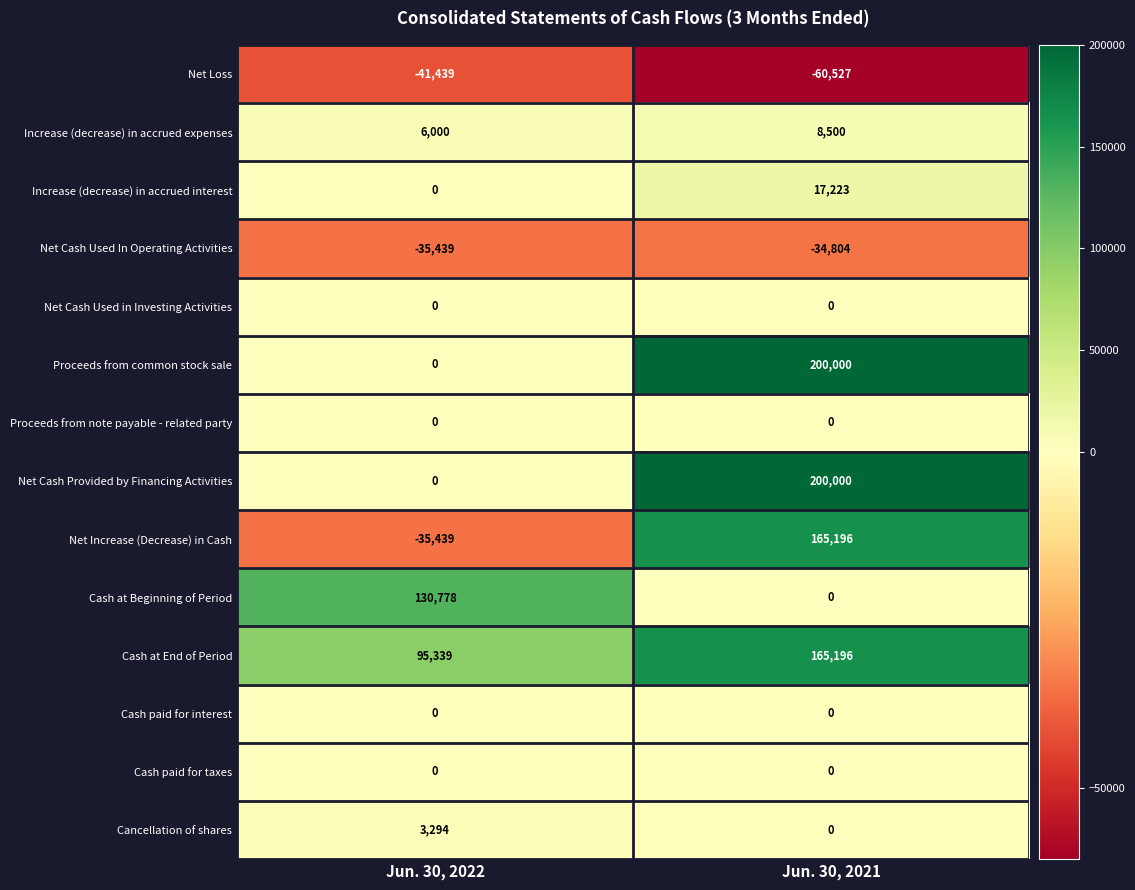

At which label is Increase (decrease) in accrued interest closest to 8611?

Jun. 30, 2022